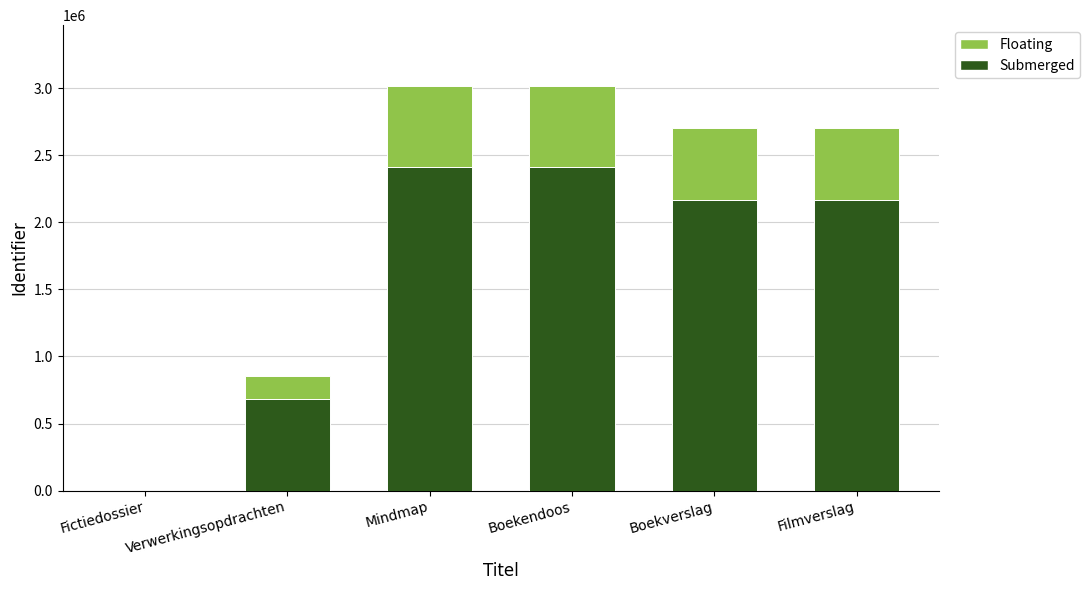

What is the sum of all Submerged values?

9840495.2